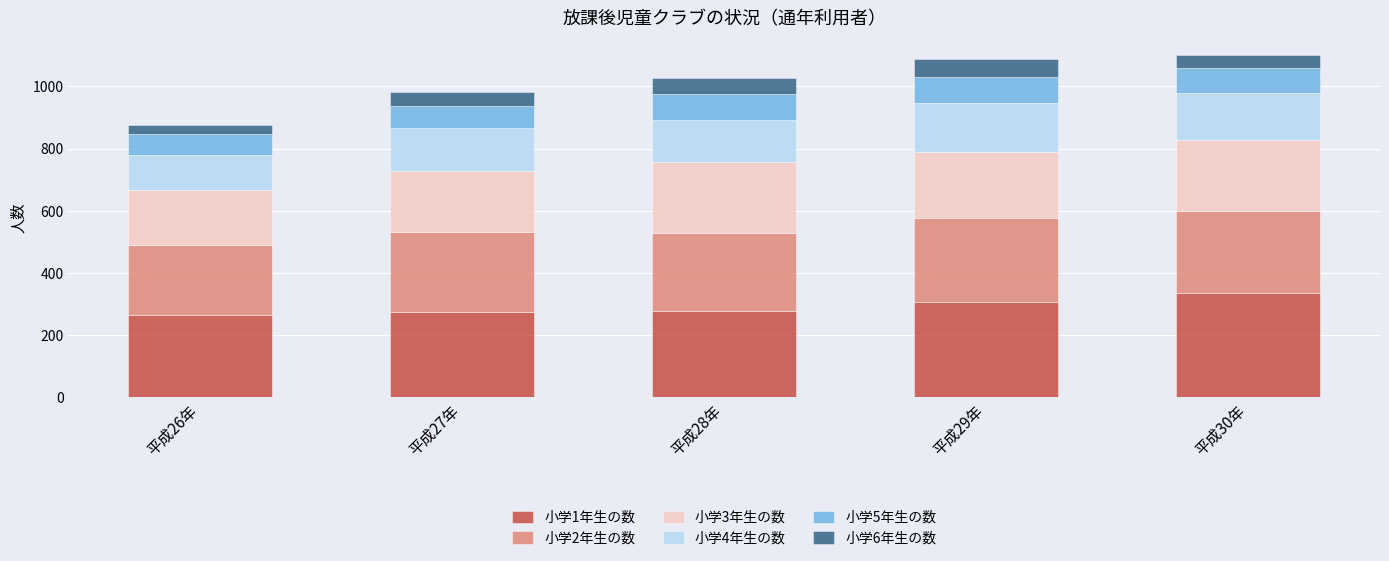

How many categories are shown in the chart?

5